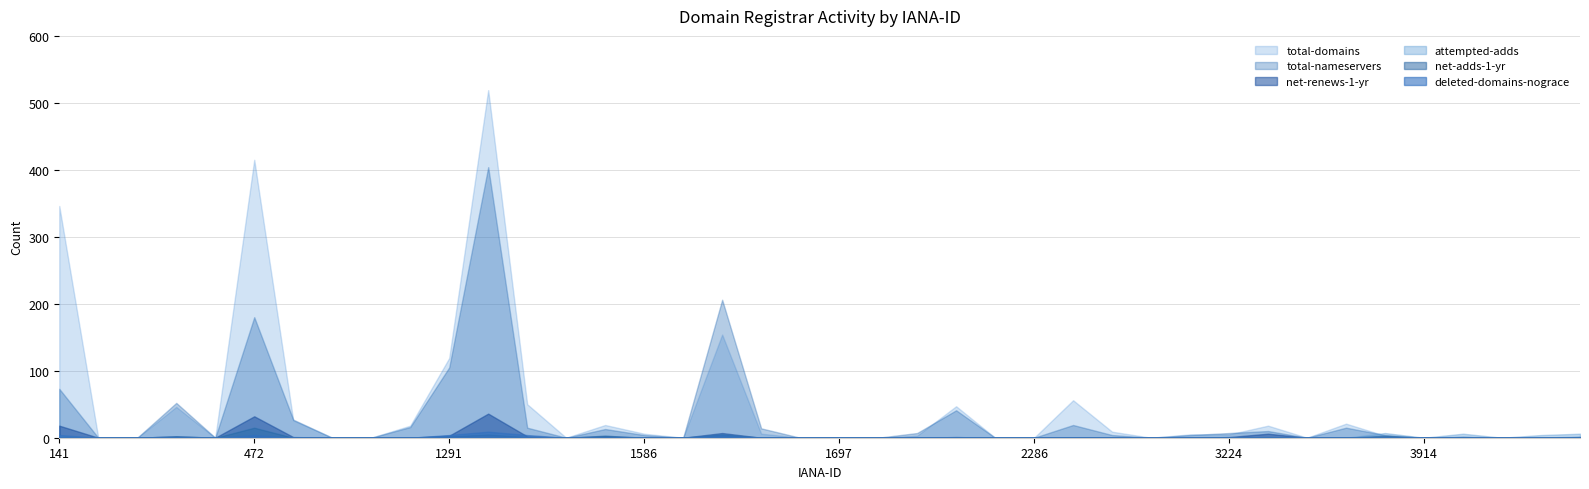

At which label does total-nameservers first exceed 4?

141